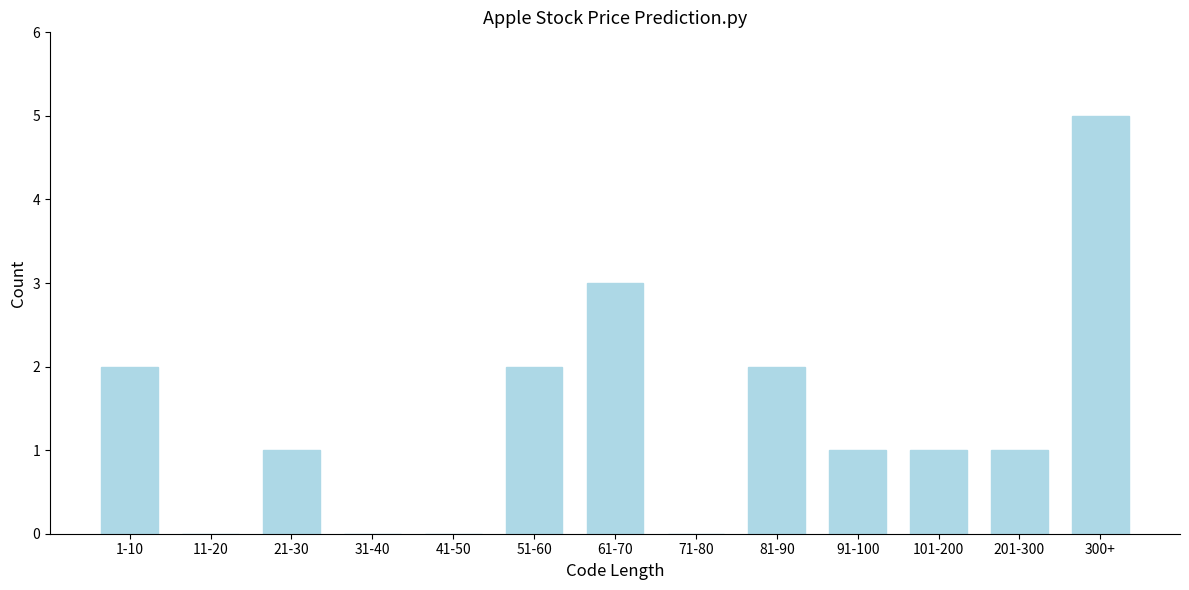

Reading left to right, extract all data points from this chart.

1-10=2	11-20=0	21-30=1	31-40=0	41-50=0	51-60=2	61-70=3	71-80=0	81-90=2	91-100=1	101-200=1	201-300=1	300+=5